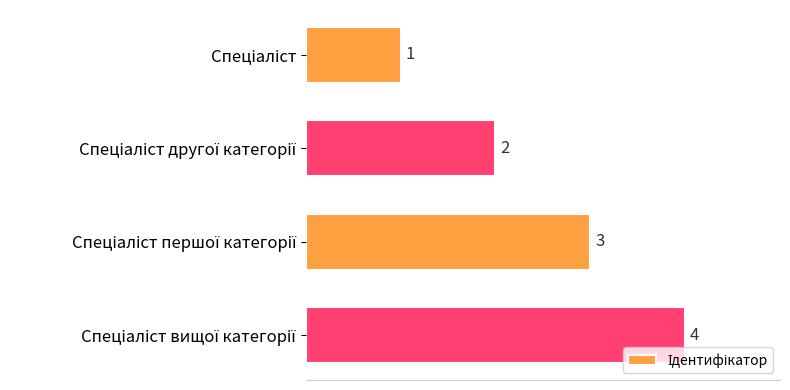

What is the maximum value shown in the chart?

4